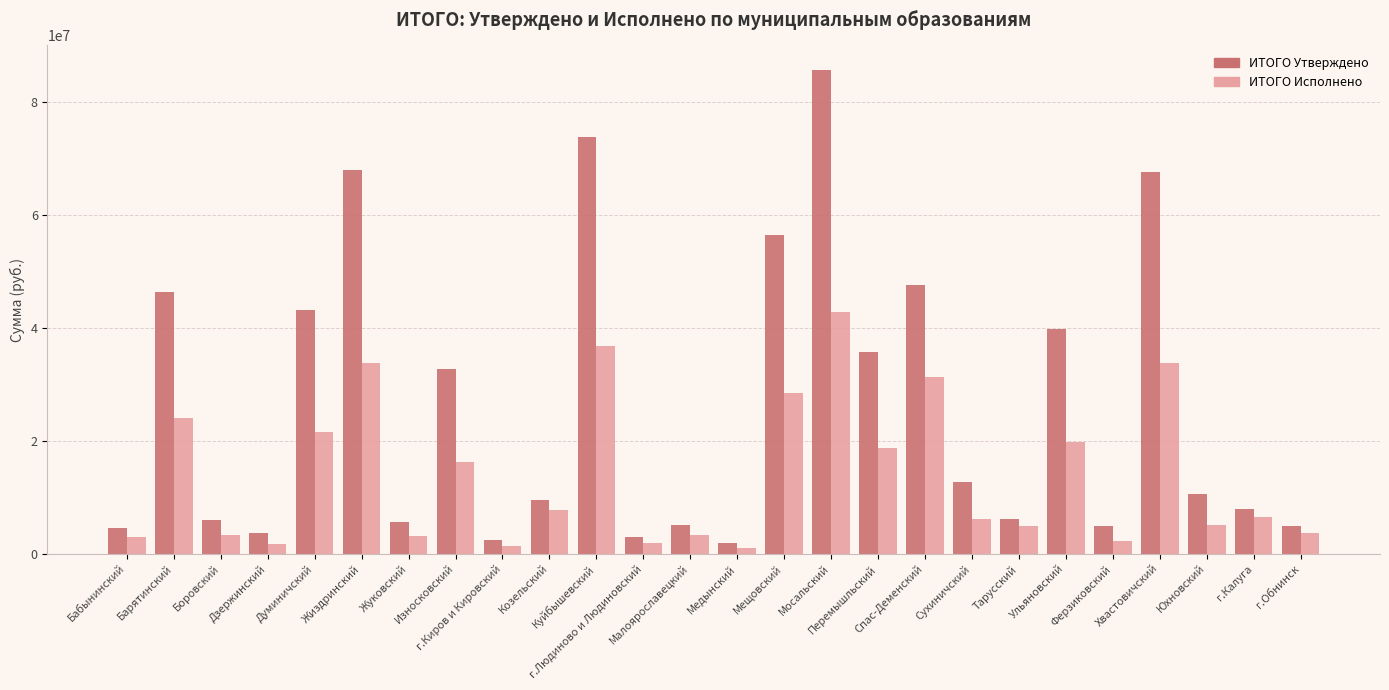

Which series has the largest range (max minus min)?

ИТОГО Утверждено